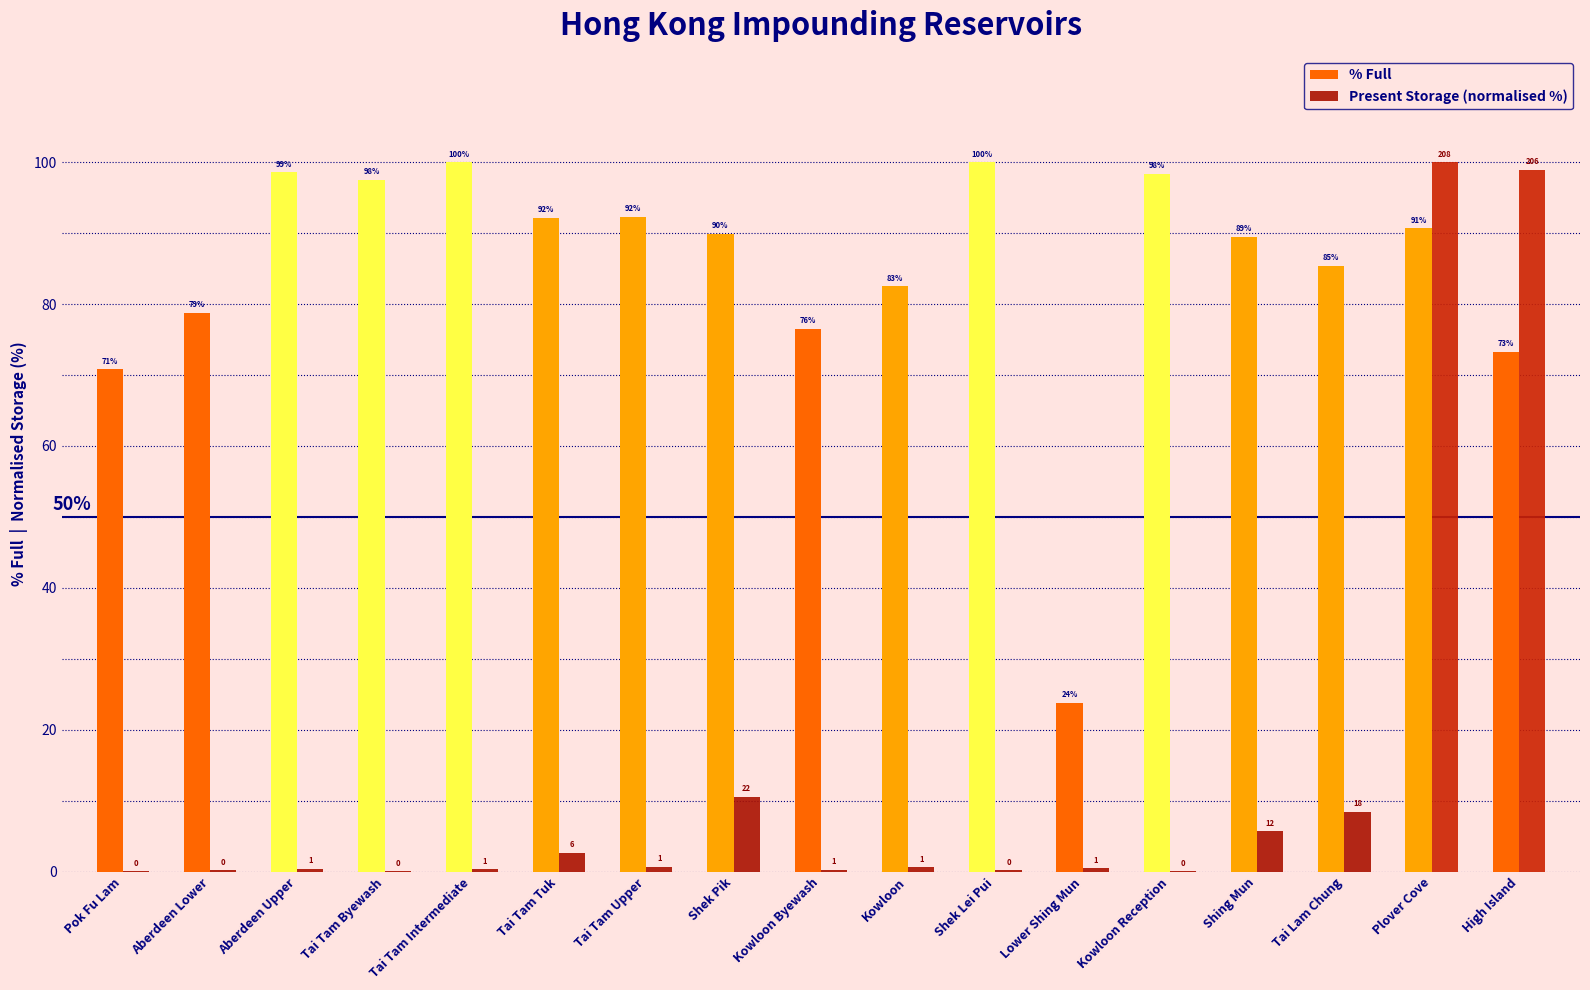

Does the chart contain stacked bars?

No